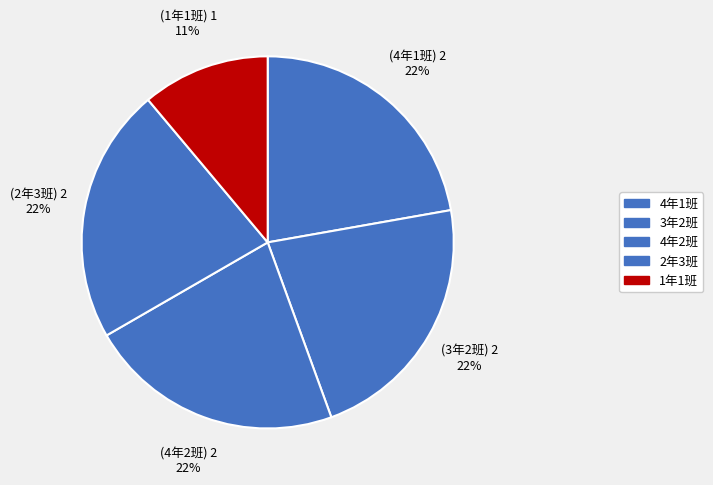

To the nearest percent, what portion does 1年1班 represent?

11%